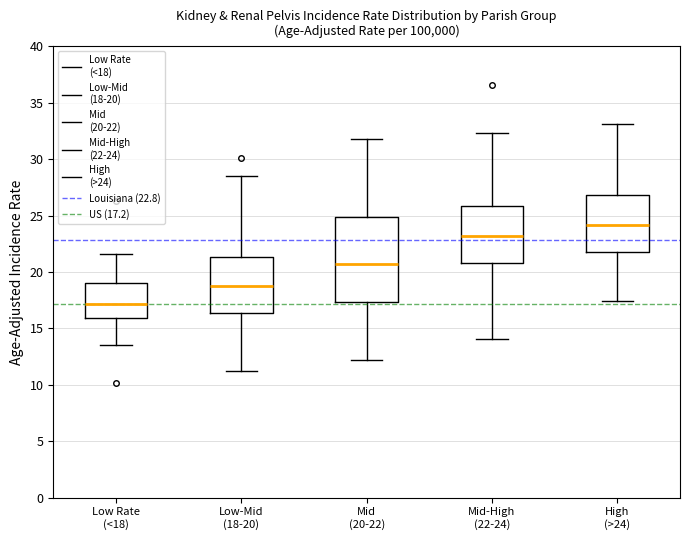

Reading left to right, read every box against the y-axis: the position of its median line, the range the box covers, and the ends of its whiskers. The values are not printed on the chart, so give them approximately, as read against the axis.

Low Rate (<18): median 17.0, box 16.0 to 19.0, whiskers 13.5 to 21.5
Low-Mid (18-20): median 19.0, box 16.5 to 21.5, whiskers 11.0 to 28.5
Mid (20-22): median 20.5, box 17.5 to 25.0, whiskers 12.0 to 32.0
Mid-High (22-24): median 23.0, box 21.0 to 26.0, whiskers 14.0 to 32.5
High (>24): median 24.0, box 22.0 to 27.0, whiskers 17.5 to 33.0